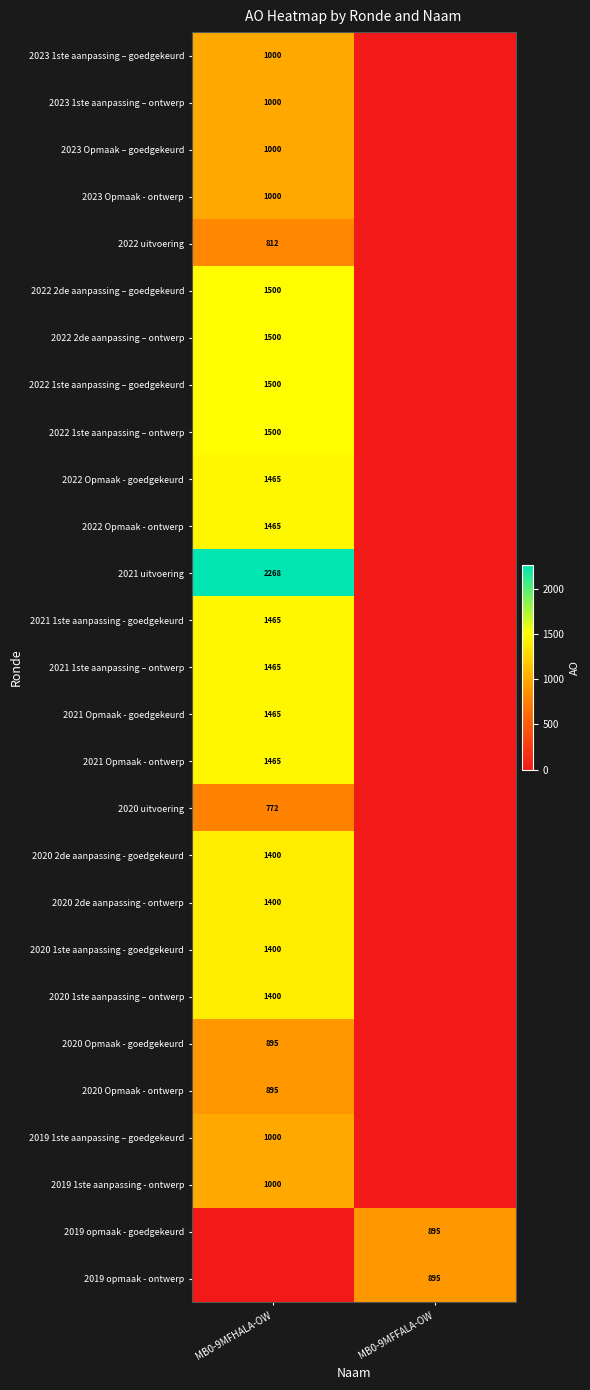

The 2019 opmaak - goedgekeurd series shows 186 at MB0-9MFFALA-OW. True or false?

False